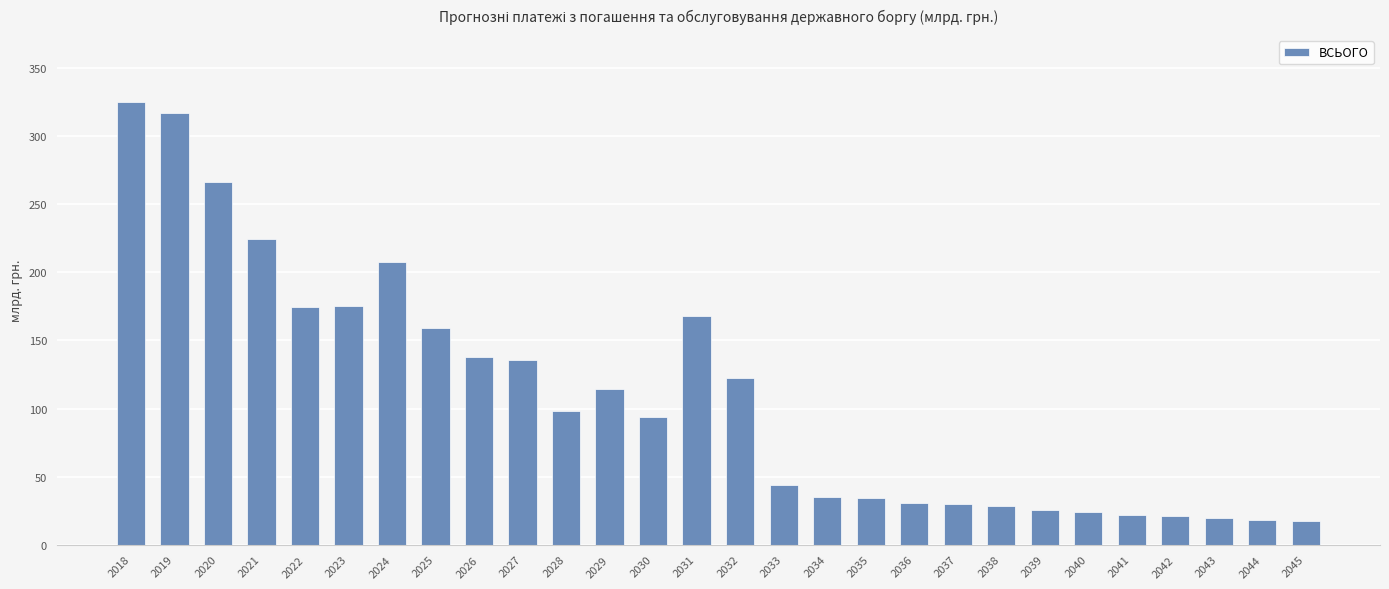

What is the difference between the values at 2027 and 2021?

88.6